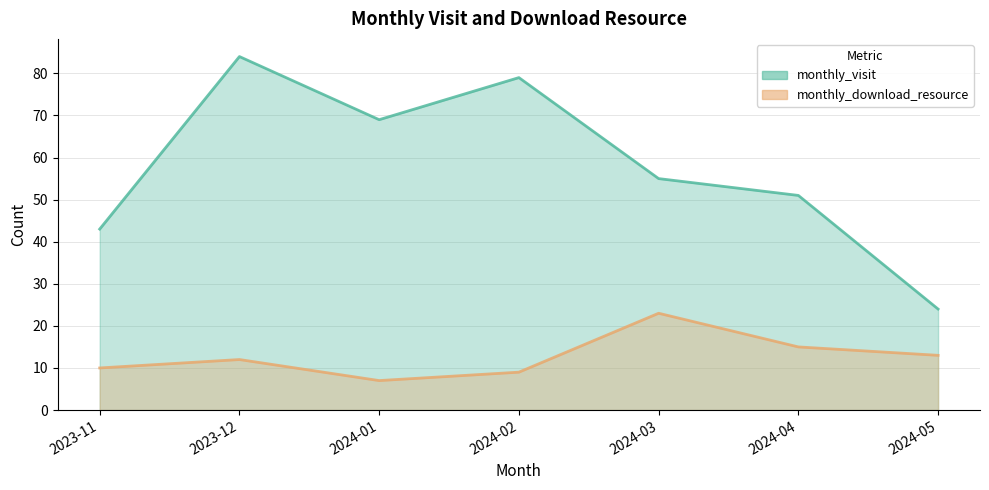

Is it true that monthly_visit equals 43 at 2023-11?

True